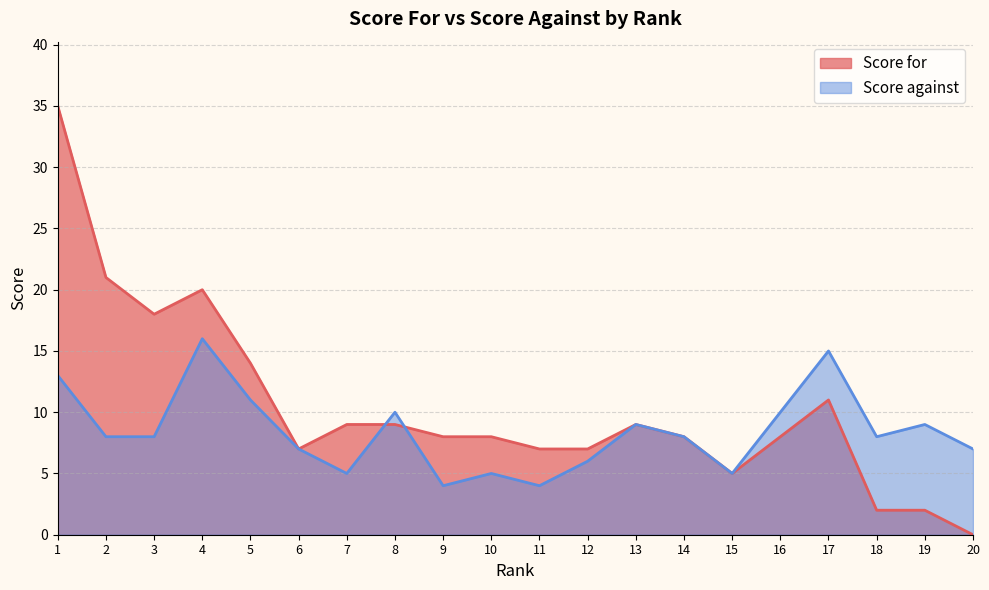

The value of Score against at 2 is 2. True or false?

False